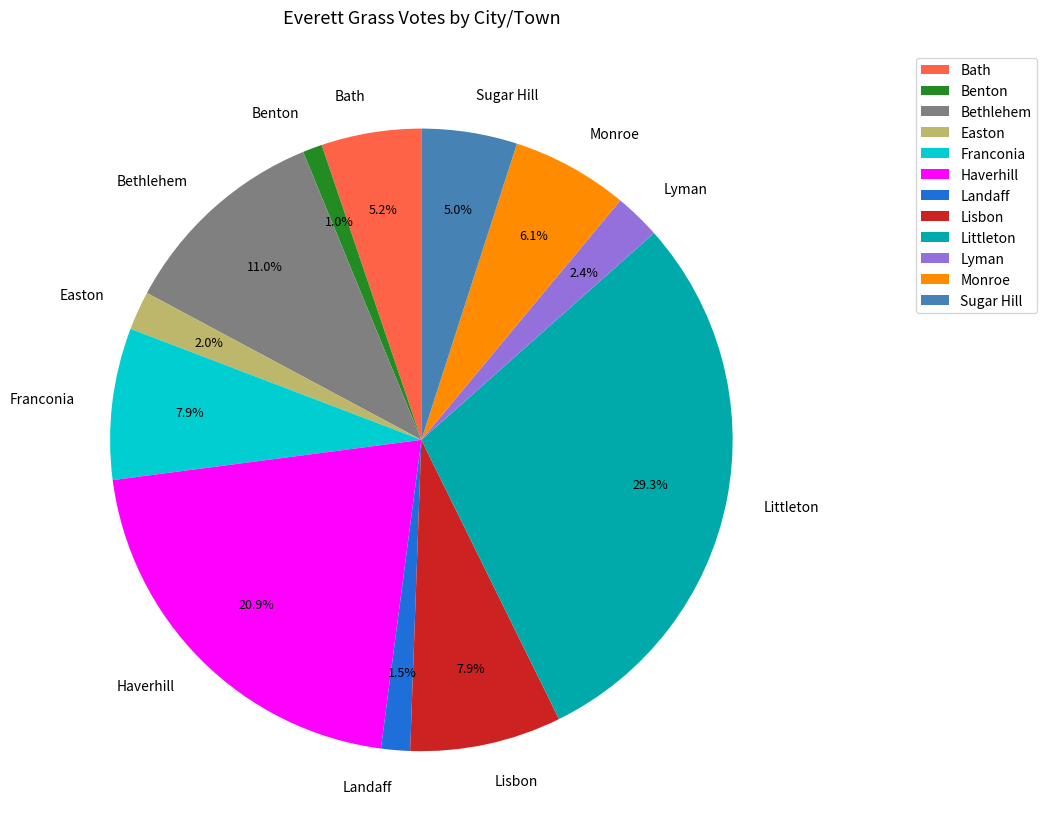

True or false: Littleton accounts for 20% of the total.

False